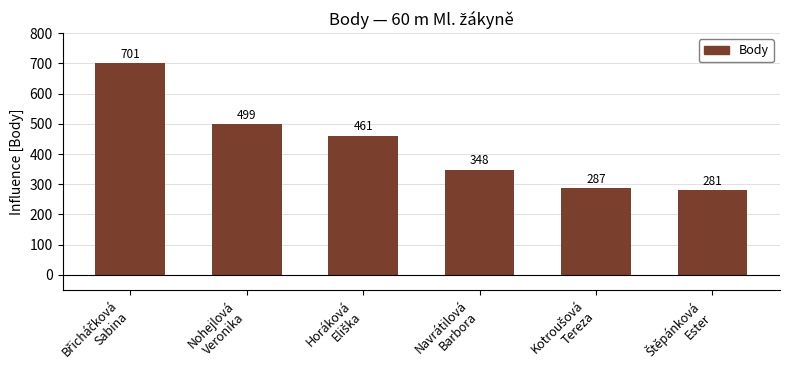

What is the difference between the maximum and minimum values?

420